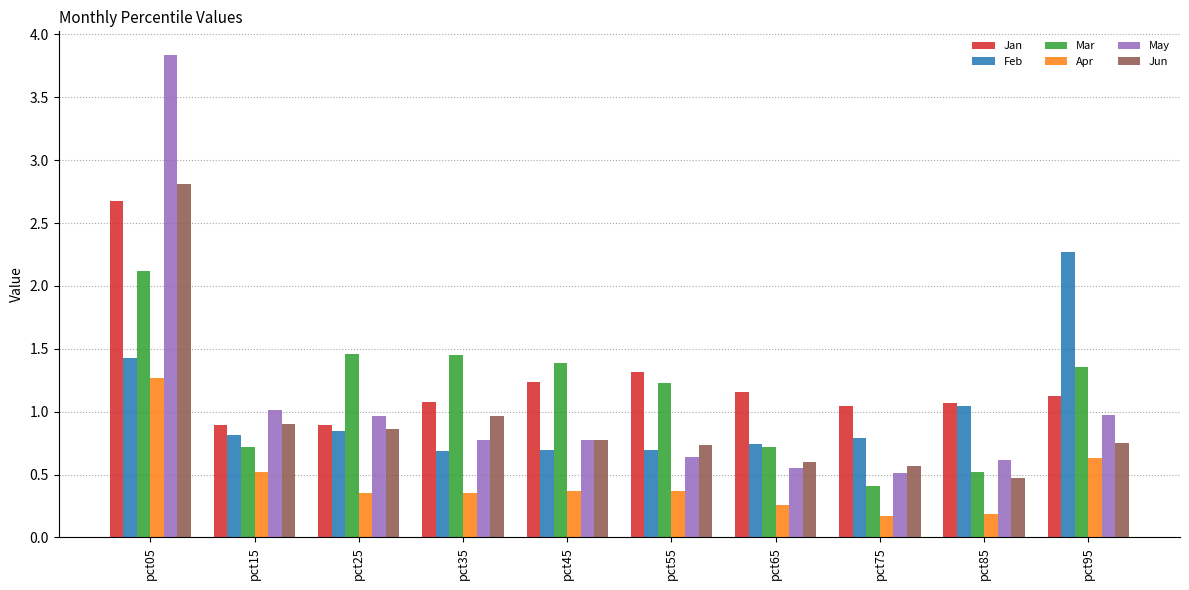

What value does the Mar series have at pct05?

2.1